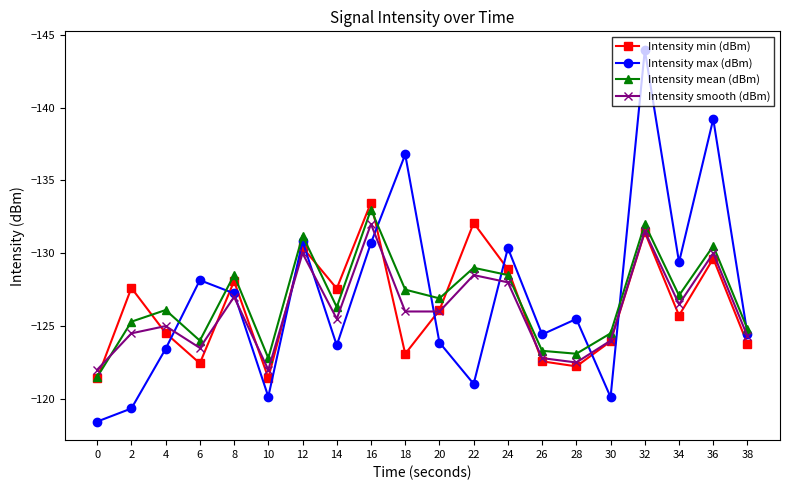

List the series in order of their overall mean, lowest first.

Intensity max (dBm), Intensity mean (dBm), Intensity min (dBm), Intensity smooth (dBm)